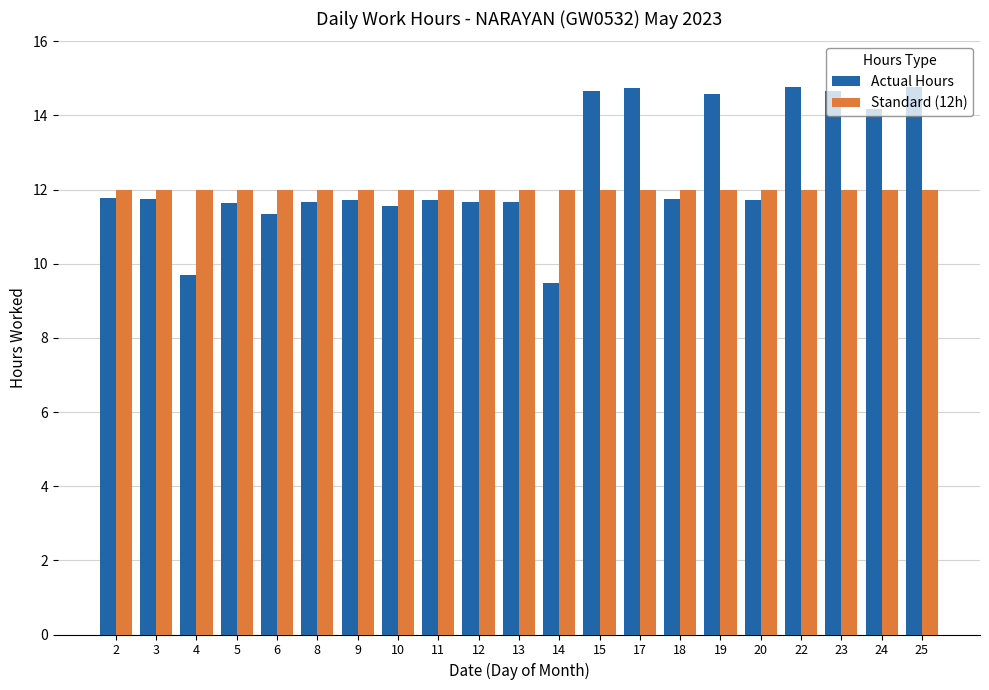

What is the highest value of the Actual Hours series?

14.8